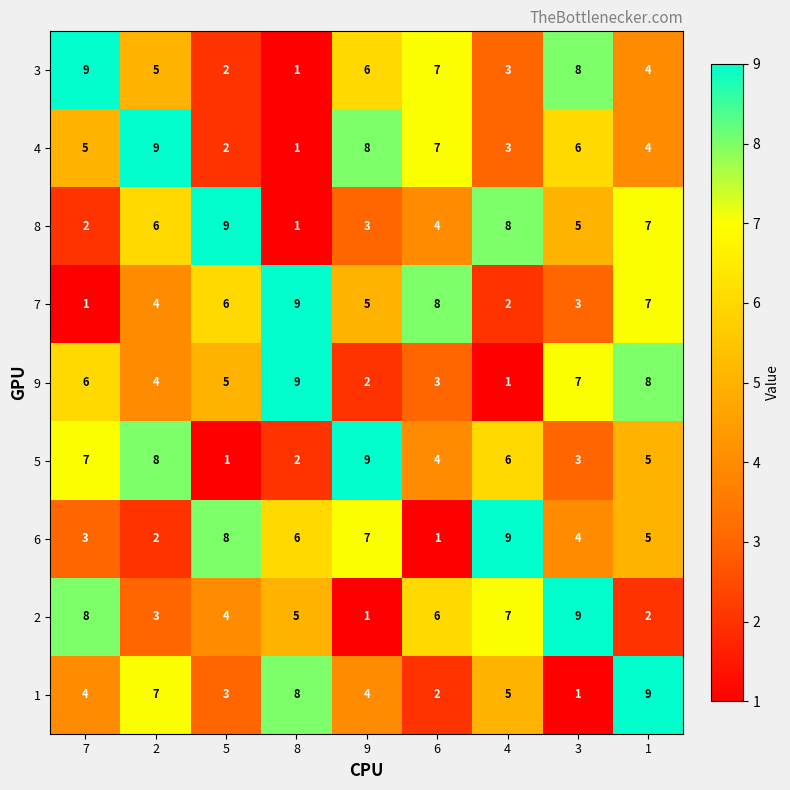

At which label does 9 first exceed 5?

7